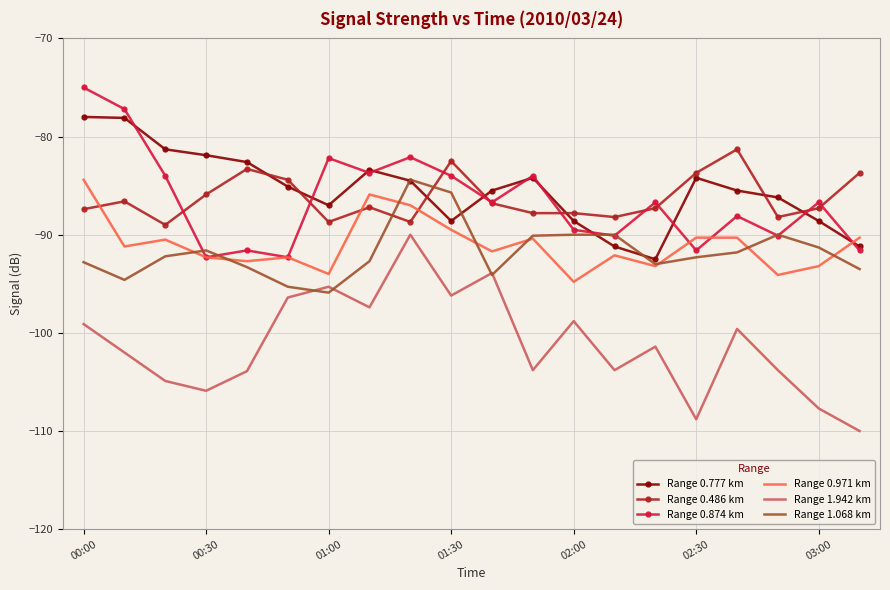

What is the highest value of the Range 0.874 km series?

-75.0